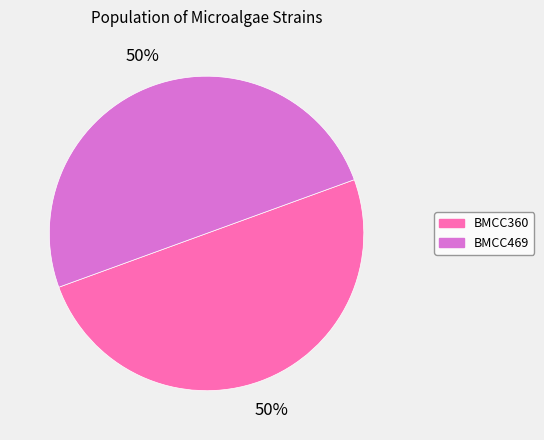

Do BMCC360 and BMCC469 together represent more than half of the pie?

Yes